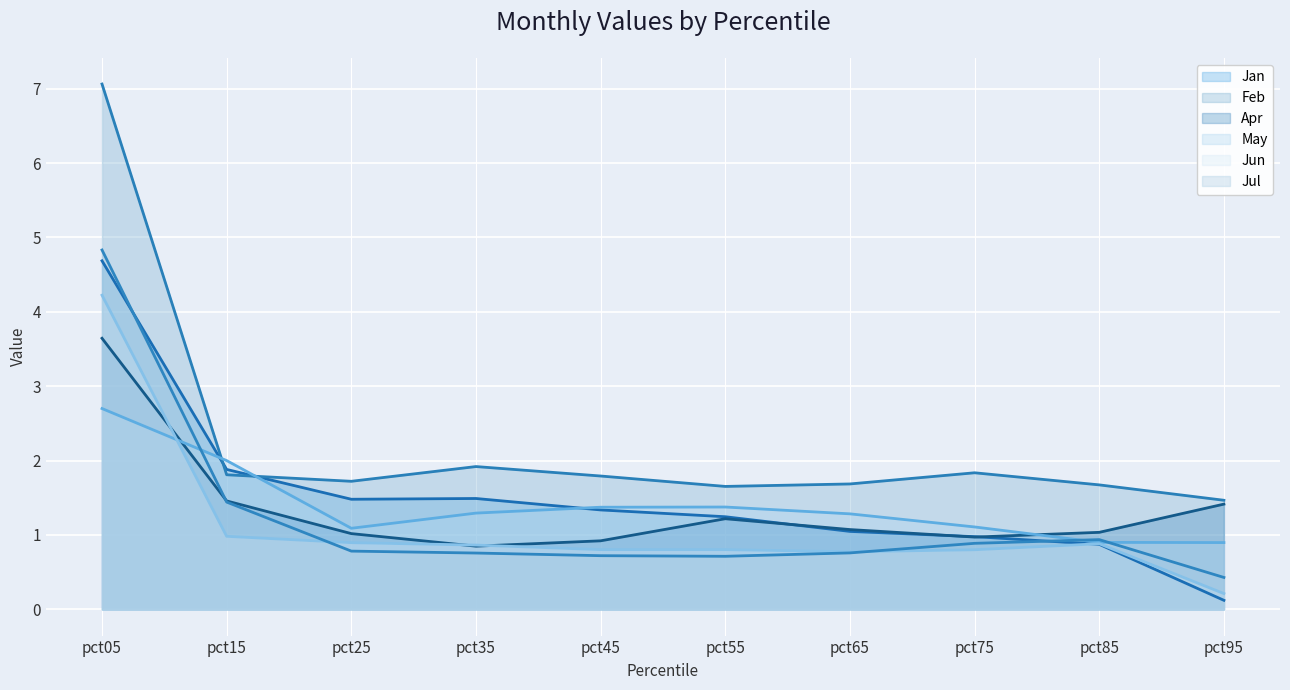

At which category does Apr line reach its first local valley?

pct35